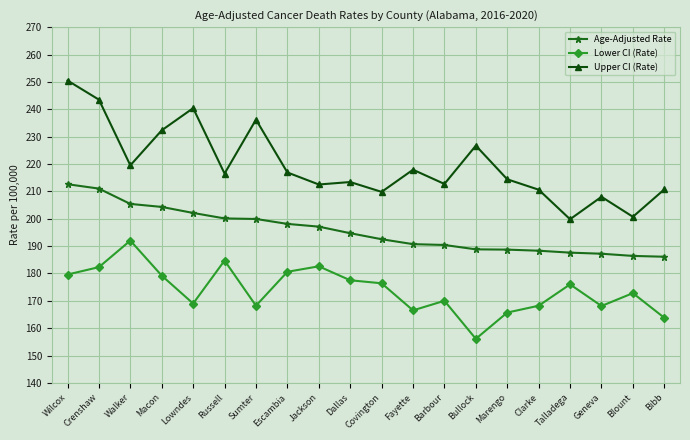

Rank the series by their maximum value, from highest to lowest.

Upper CI (Rate), Age-Adjusted Rate, Lower CI (Rate)